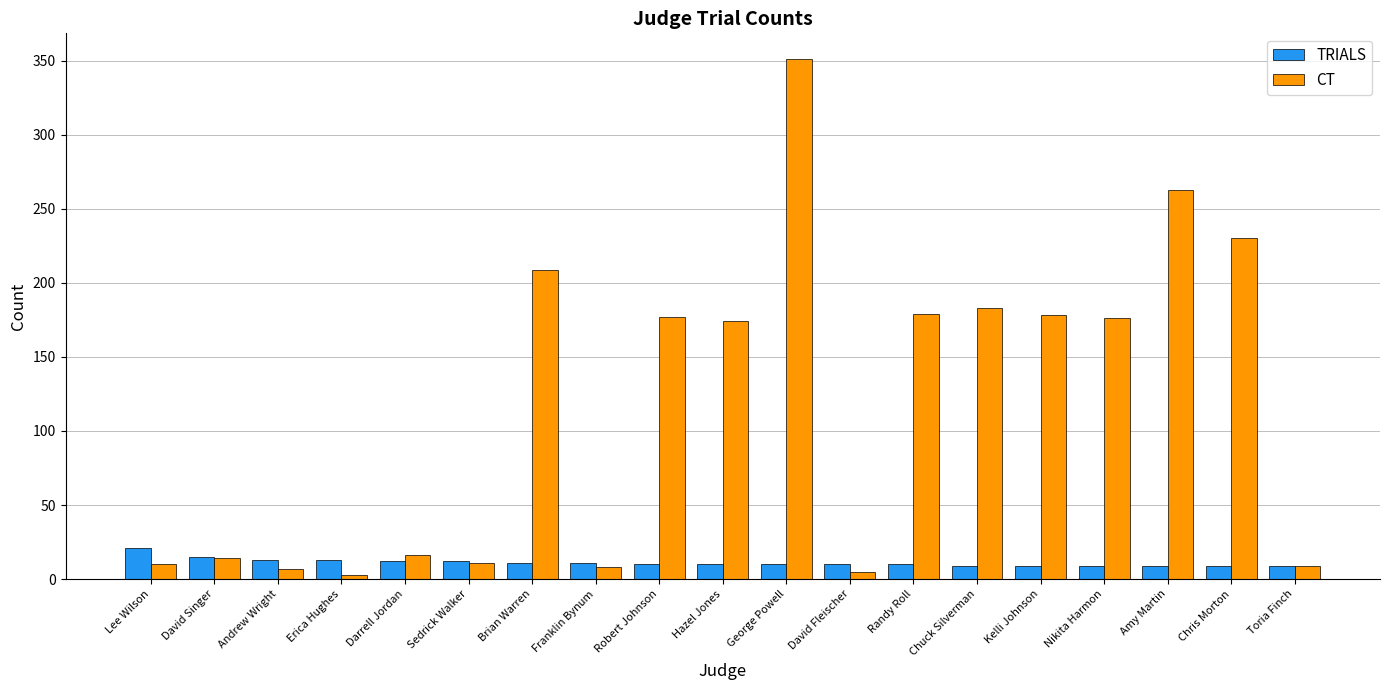

At which category is the sum across all series the highest?

George Powell